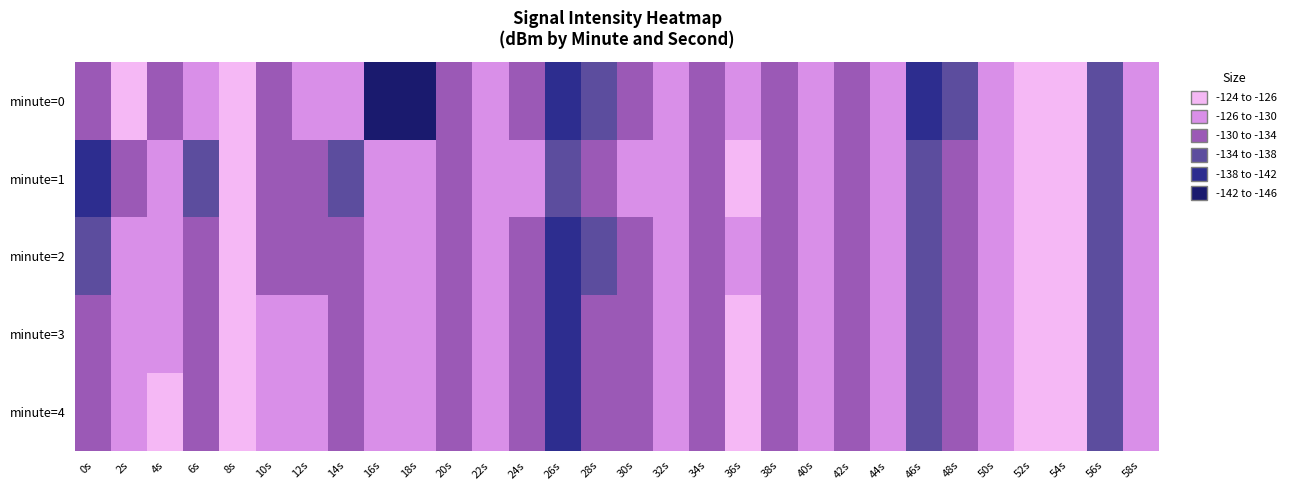

How many categories are shown in the chart?

30